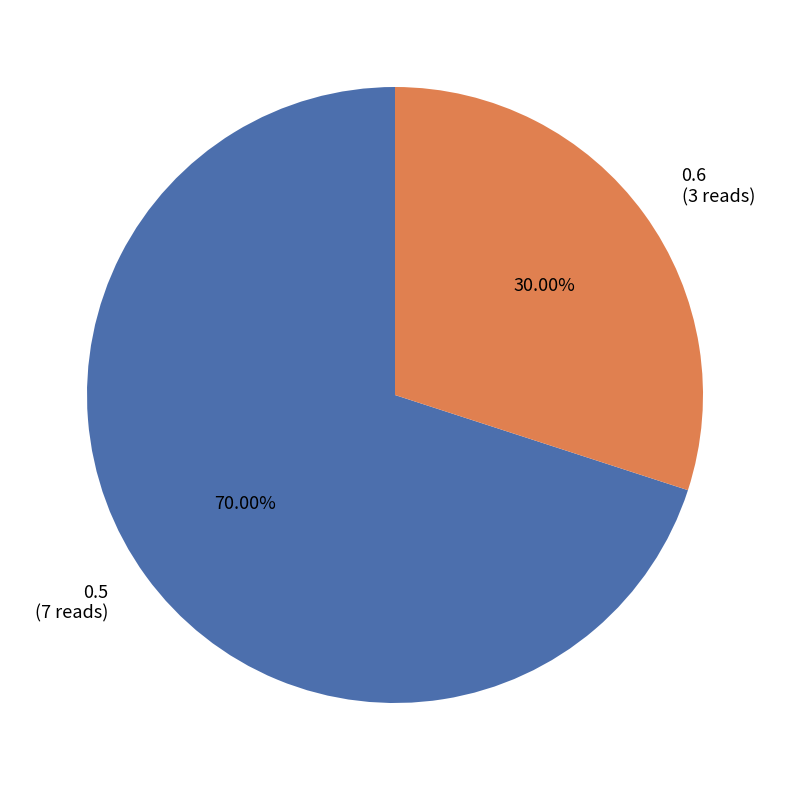

How many segments does this pie chart have?

2